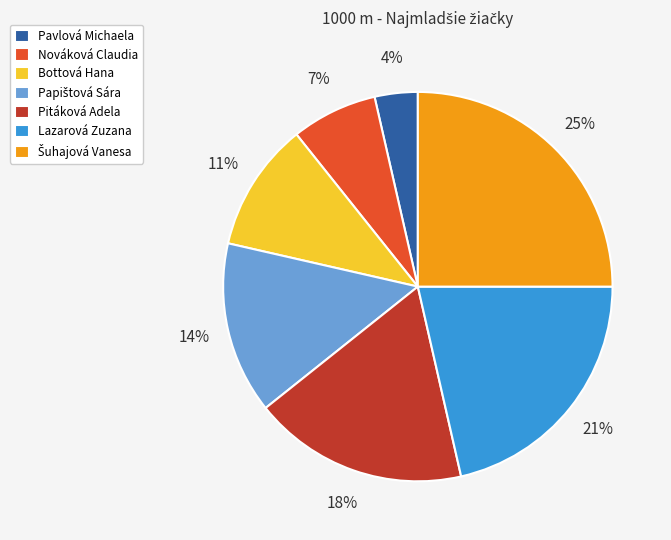

Combined, do Pavlová Michaela and Nováková Claudia account for over 50%?

No